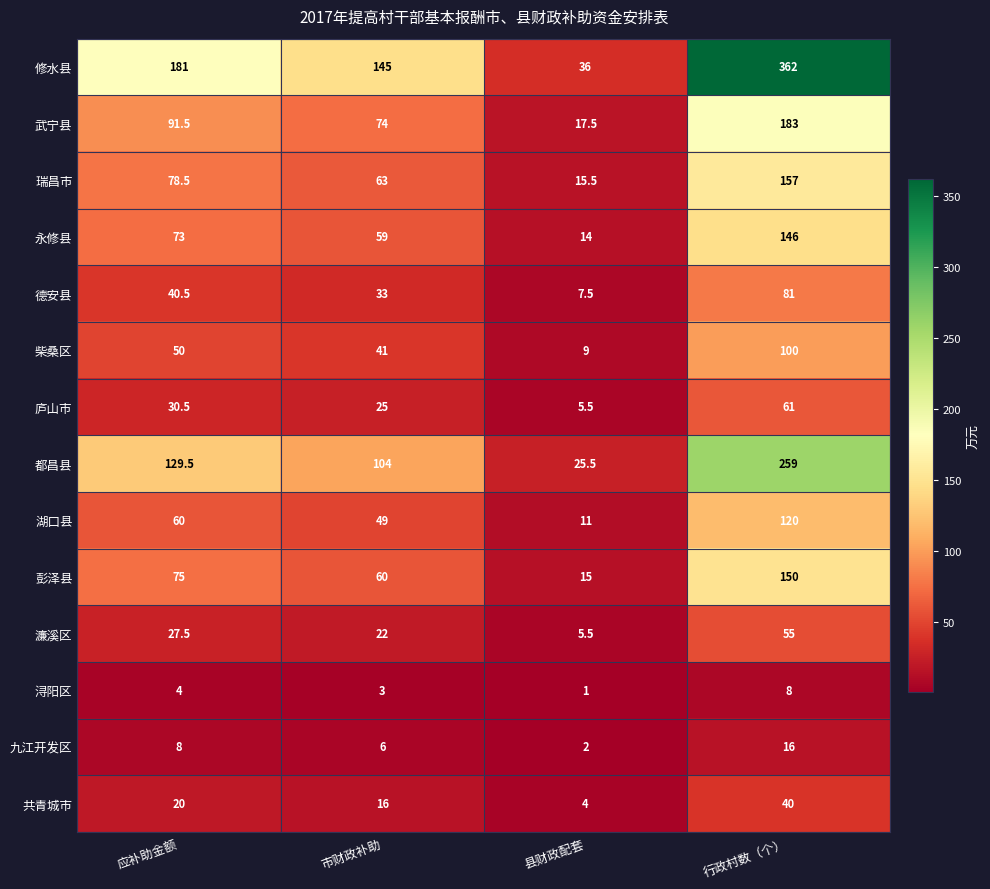

Which series has the widest spread of values?

修水县